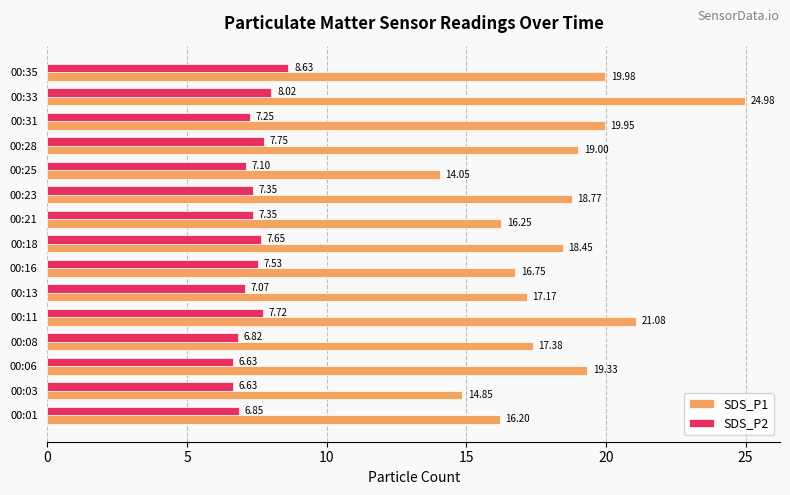

What is the difference between the maximum and second lowest values in the SDS_P1 series?

10.1